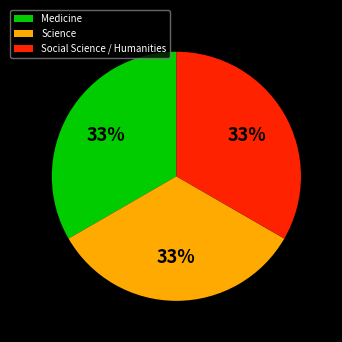

Is it true that Social Science / Humanities is 19% of the pie?

False